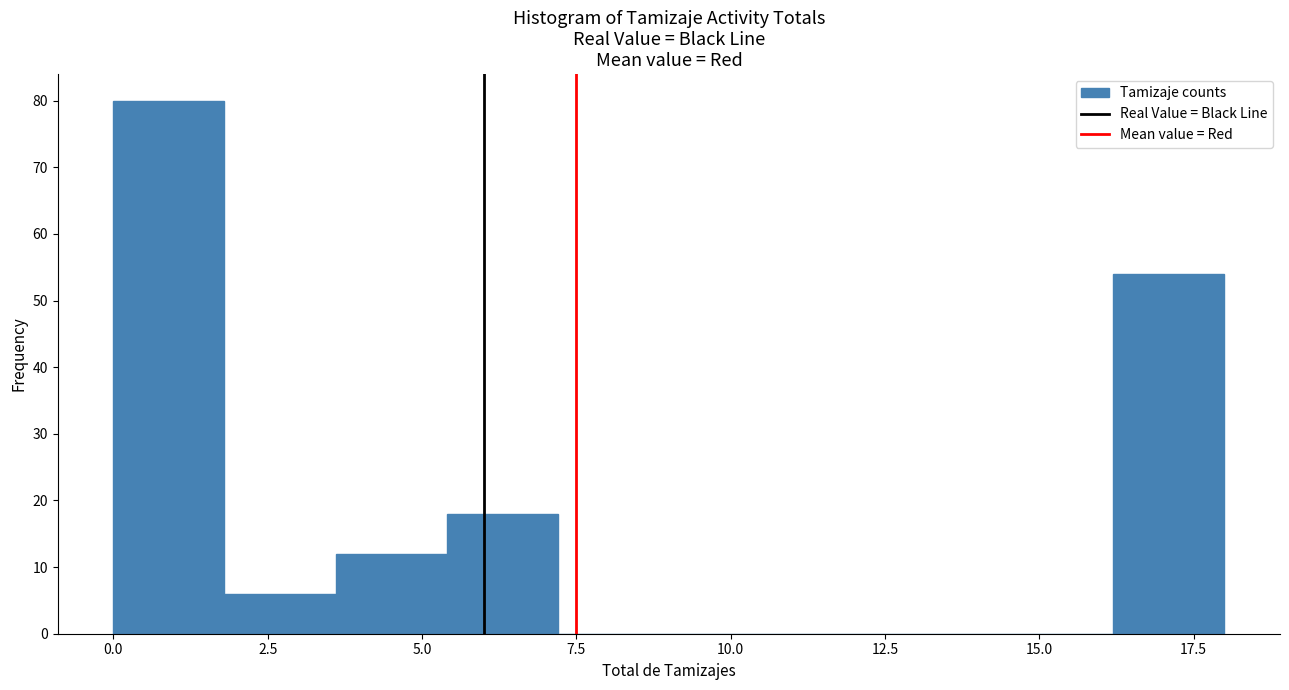

Around what value on the x-axis is the tallest bar? Give the approximate position of its centre, as read against the axis.

1.0